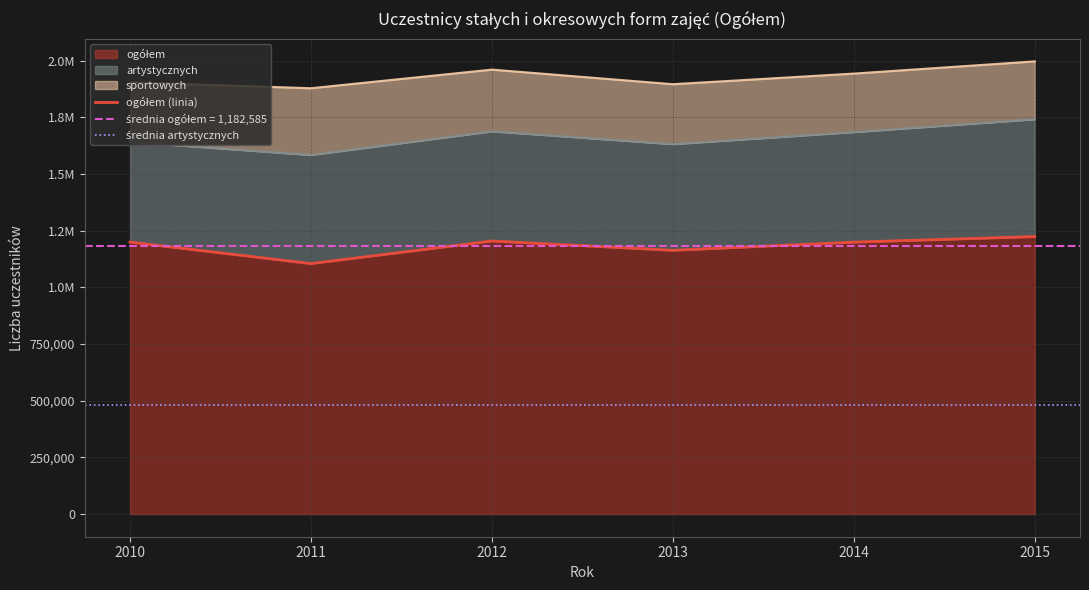

Reading left to right, transcribe all the data shown in this chart.

ogółem: 1199561	1104832	1204445	1163354	1199407	1223913
artystycznych: 441955	479167	483879	468534	485638	517589
sportowych: 262790	294296	272073	264145	257829	255305